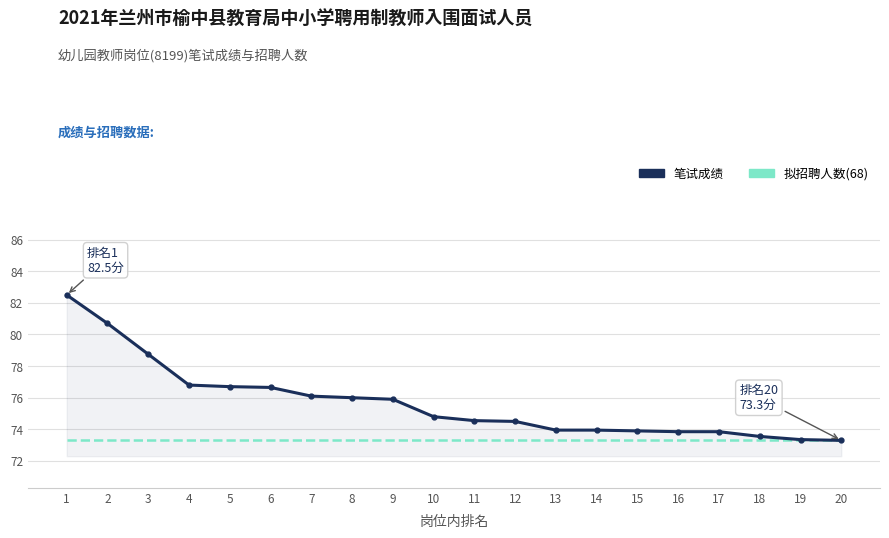

What is the total value across all series at 12?

147.8